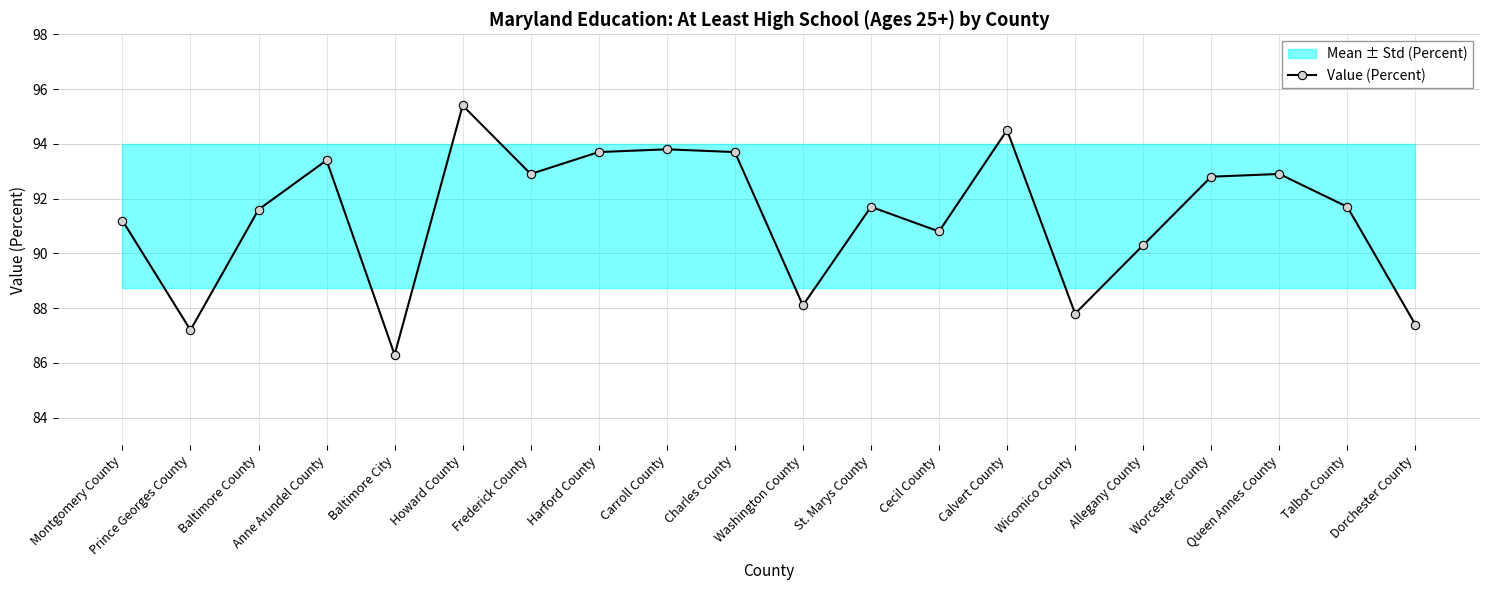

What is the value of the Value (Percent) point at the 16th from the left?

90.3